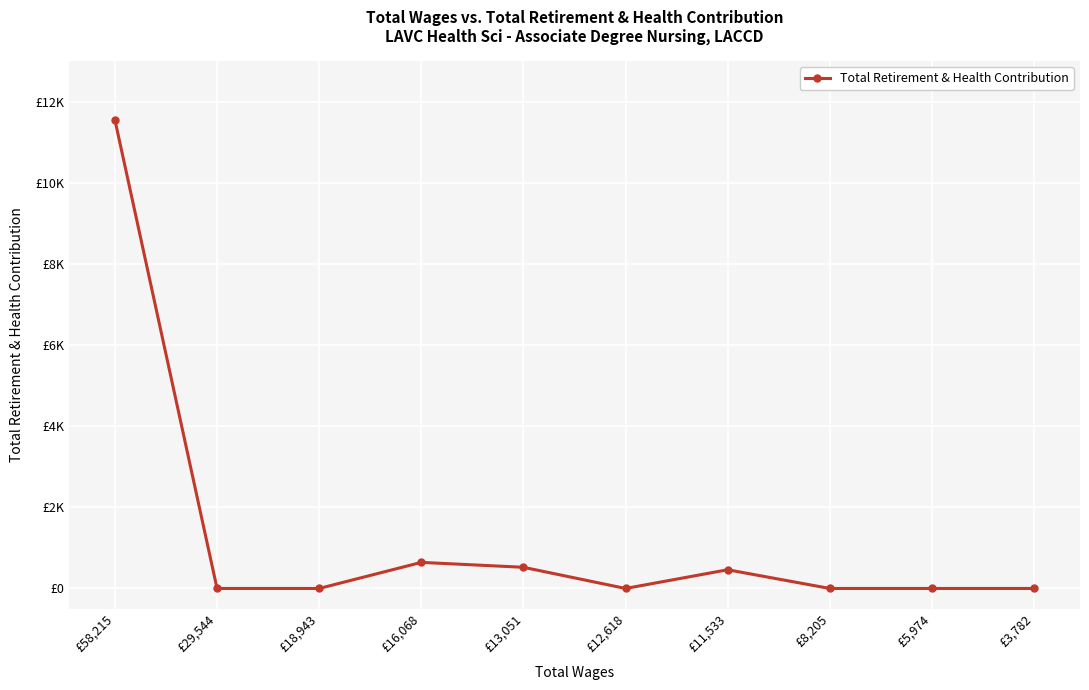

Is this an area chart (filled region under the line)?

No